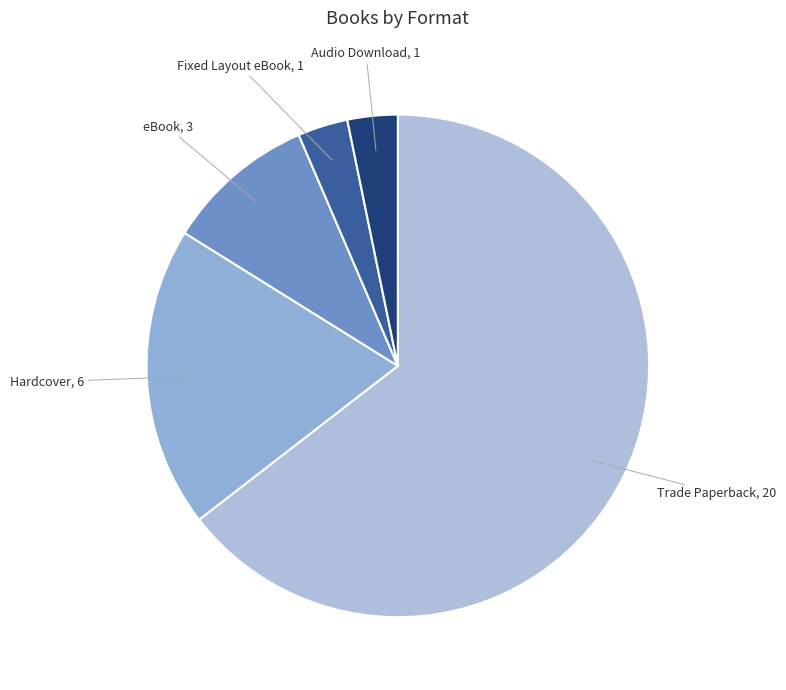

The eBook slice represents 10% of the pie. True or false?

True